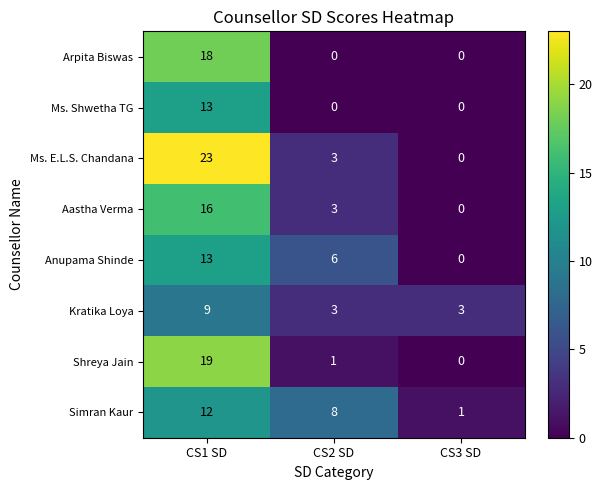

Rank the categories by Simran Kaur value from highest to lowest.

CS1 SD, CS2 SD, CS3 SD